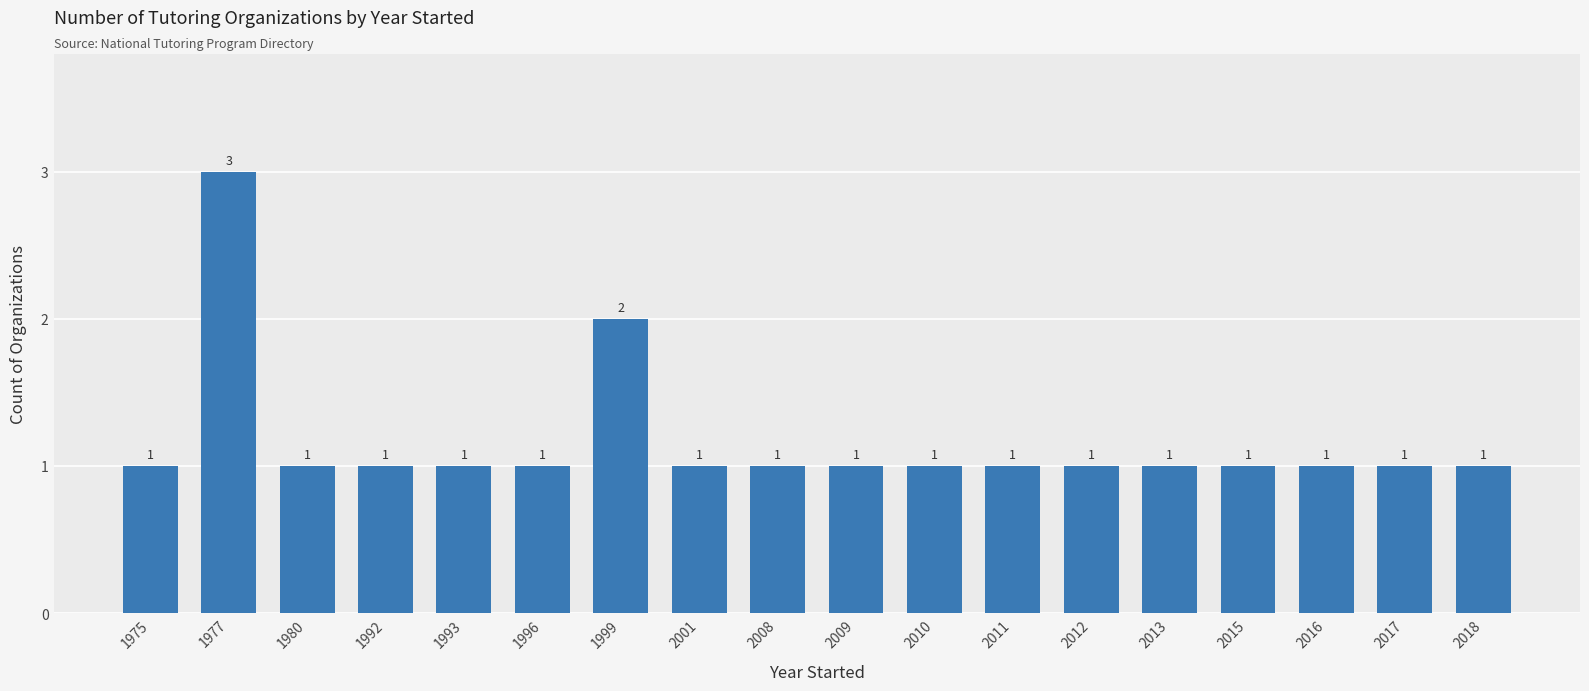

The value at 1980 is 1. True or false?

True